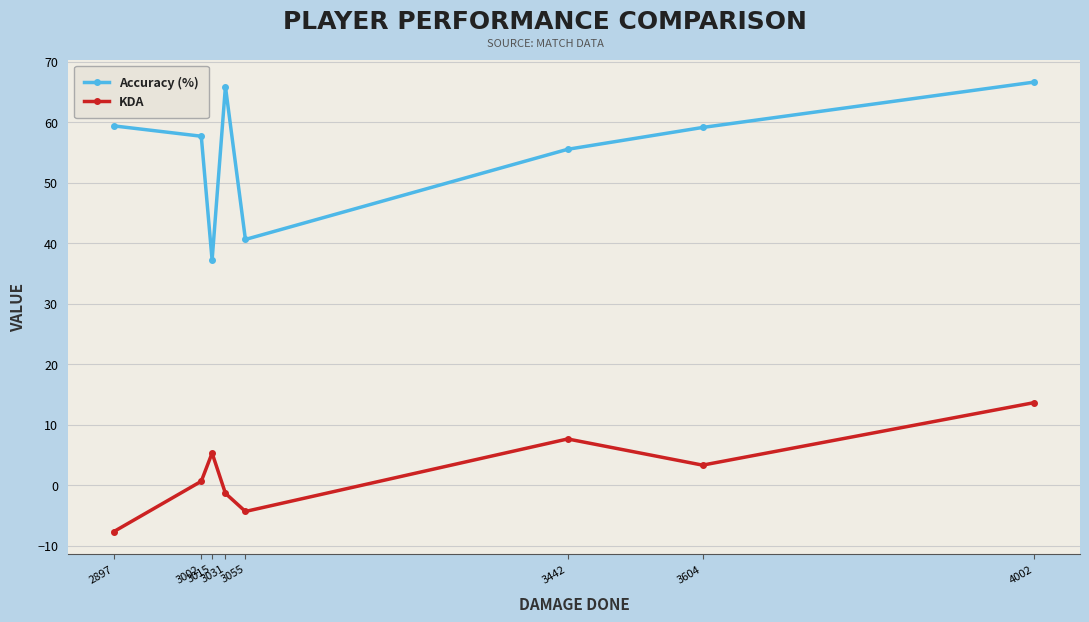

What is the minimum value shown in the chart?

-7.7